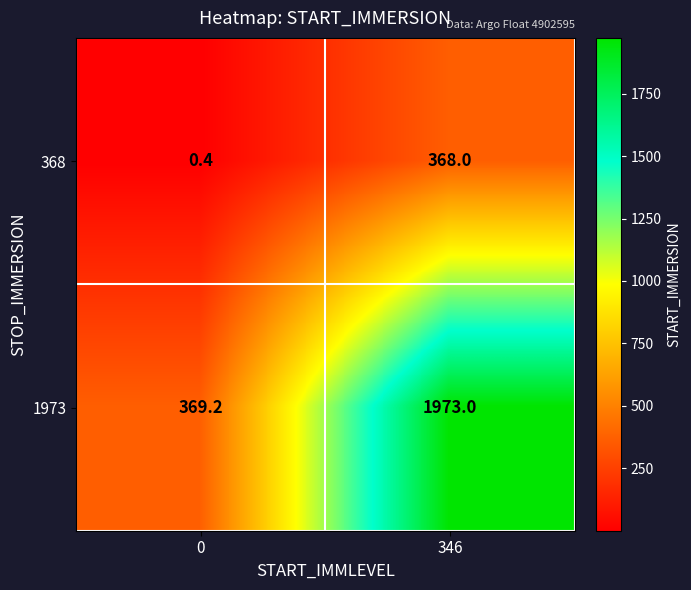

What is the sum of all 1973 values?

2342.2